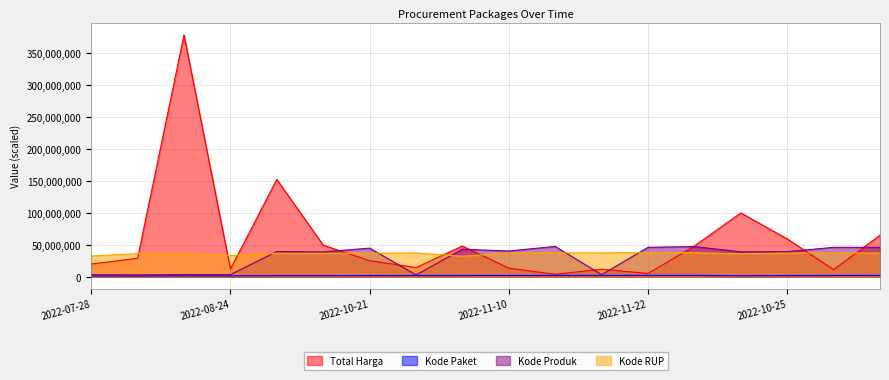

What are all the series names shown in the legend?

Total Harga, Kode Paket, Kode Produk, Kode RUP